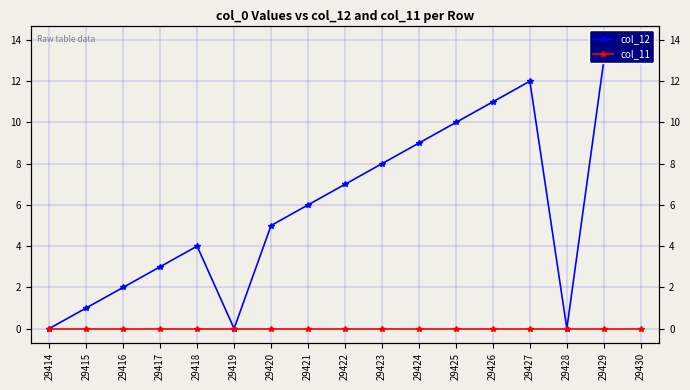

What is the greatest value displayed?

14